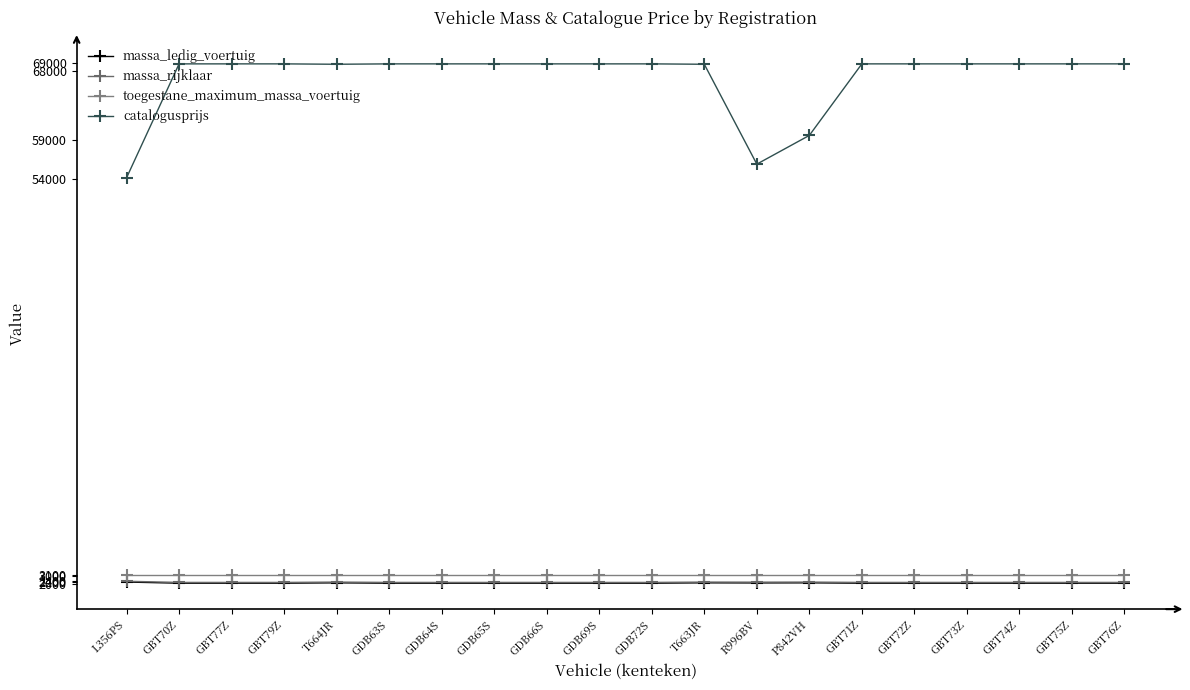

Reading left to right, extract all data points from this chart.

massa_ledig_voertuig: 2208	2061	2061	2061	2105	2061	2061	2061	2061	2061	2061	2105	2093	2105	2061	2061	2061	2061	2061	2061
massa_rijklaar: 2308	2161	2161	2161	2205	2161	2161	2161	2161	2161	2161	2205	2193	2205	2161	2161	2161	2161	2161	2161
toegestane_maximum_massa_voertuig: 3100	3100	3100	3100	3100	3100	3100	3100	3100	3100	3100	3100	3100	3100	3100	3100	3100	3100	3100	3100
catalogusprijs: 54210	68855	68855	68855	68805	68855	68855	68855	68855	68855	68855	68805	55960	59655	68855	68855	68855	68855	68855	68855